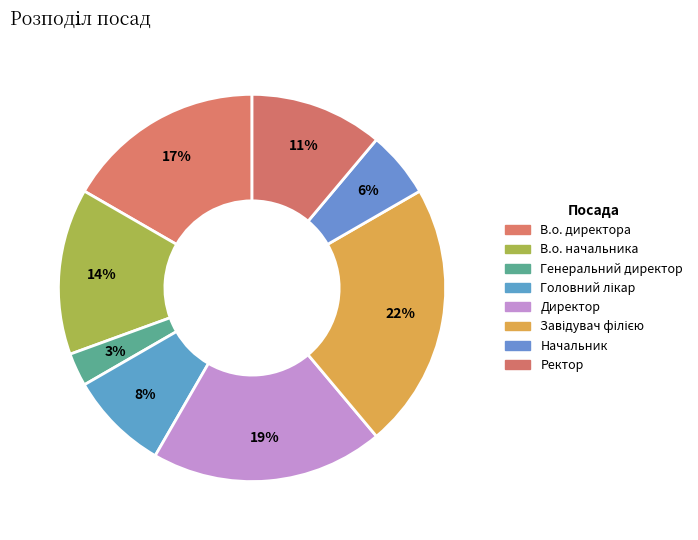

Do Ректор and Завідувач філією together represent more than half of the pie?

No